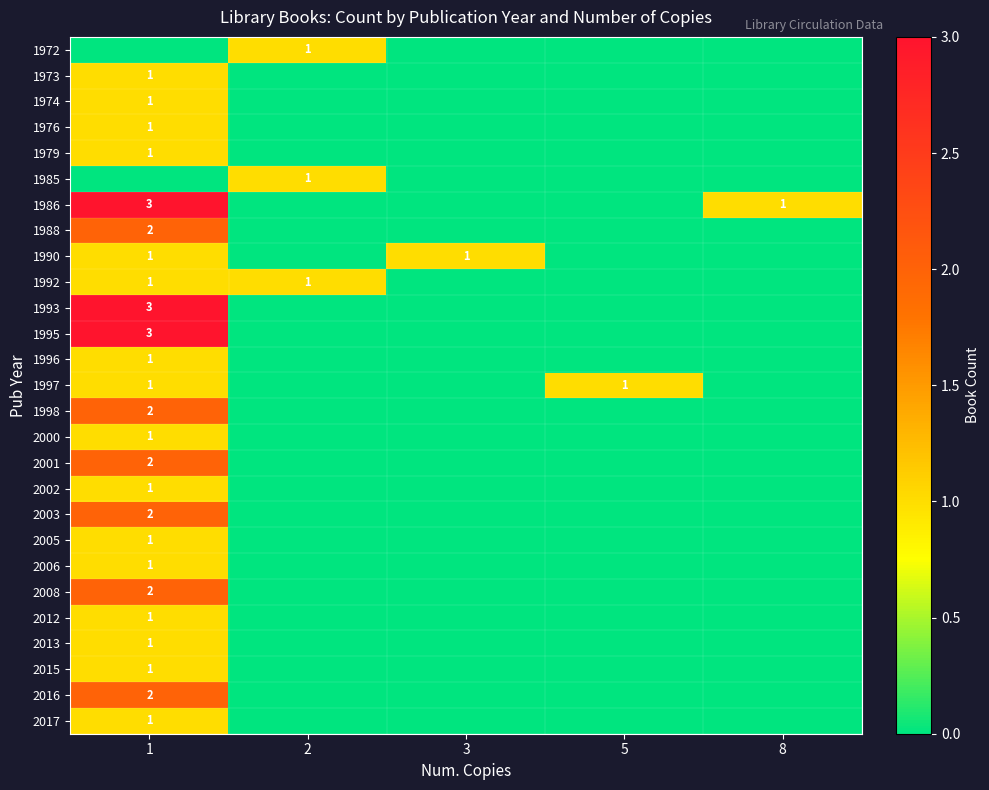

The value of 1992 at 1 is 1. True or false?

True